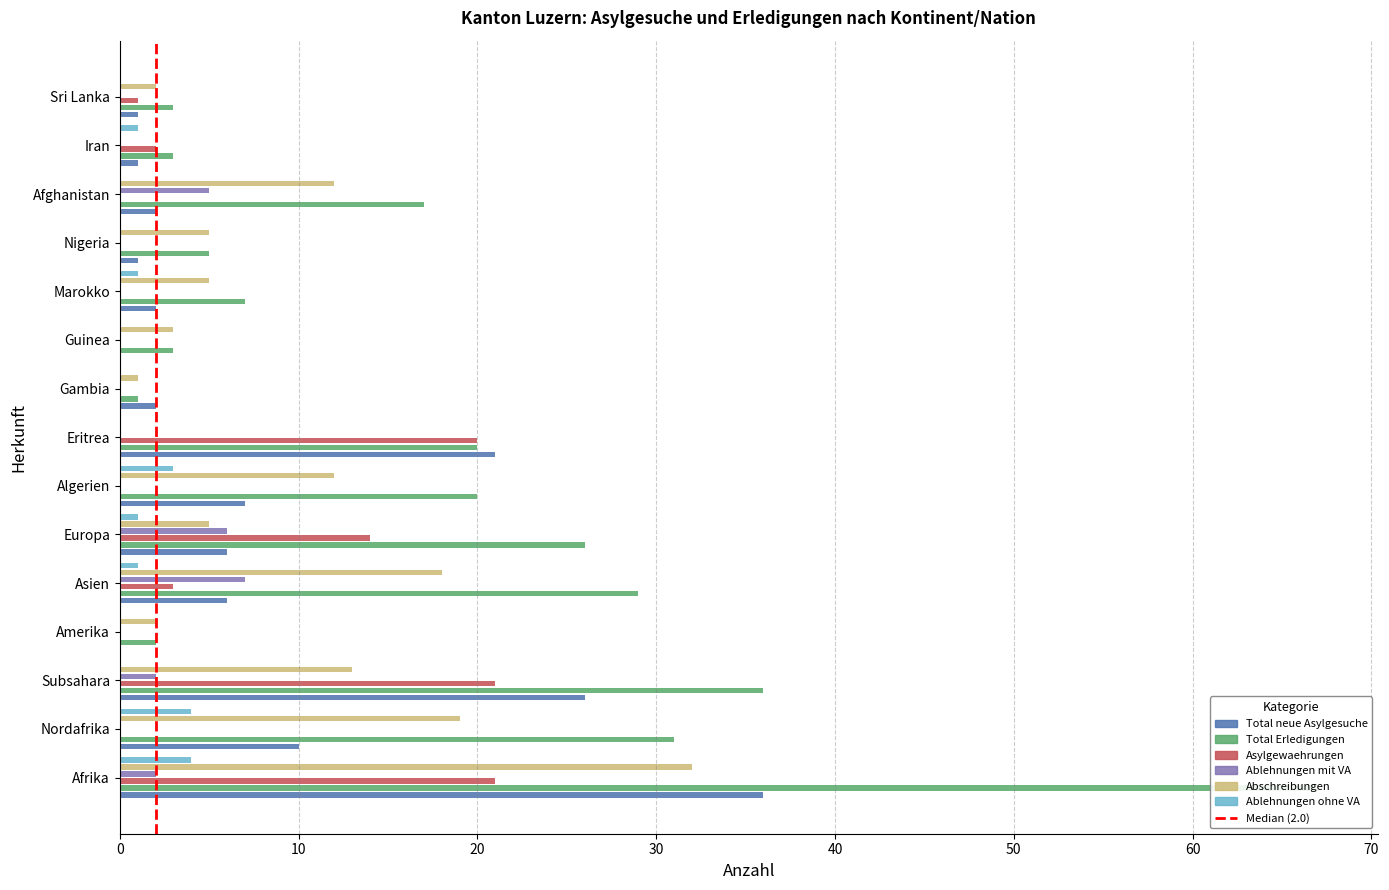

Reading left to right, what are all the values shown in this chart?

Total neue Asylgesuche: 36	10	26	0	6	6	7	21	2	0	2	1	2	1	1
Total Erledigungen: 67	31	36	2	29	26	20	20	1	3	7	5	17	3	3
Asylgewaehrungen: 21	0	21	0	3	14	0	20	0	0	0	0	0	2	1
Ablehnungen mit VA: 2	0	2	0	7	6	0	0	0	0	0	0	5	0	0
Abschreibungen: 32	19	13	2	18	5	12	0	1	3	5	5	12	0	2
Ablehnungen ohne VA: 4	4	0	0	1	1	3	0	0	0	1	0	0	1	0